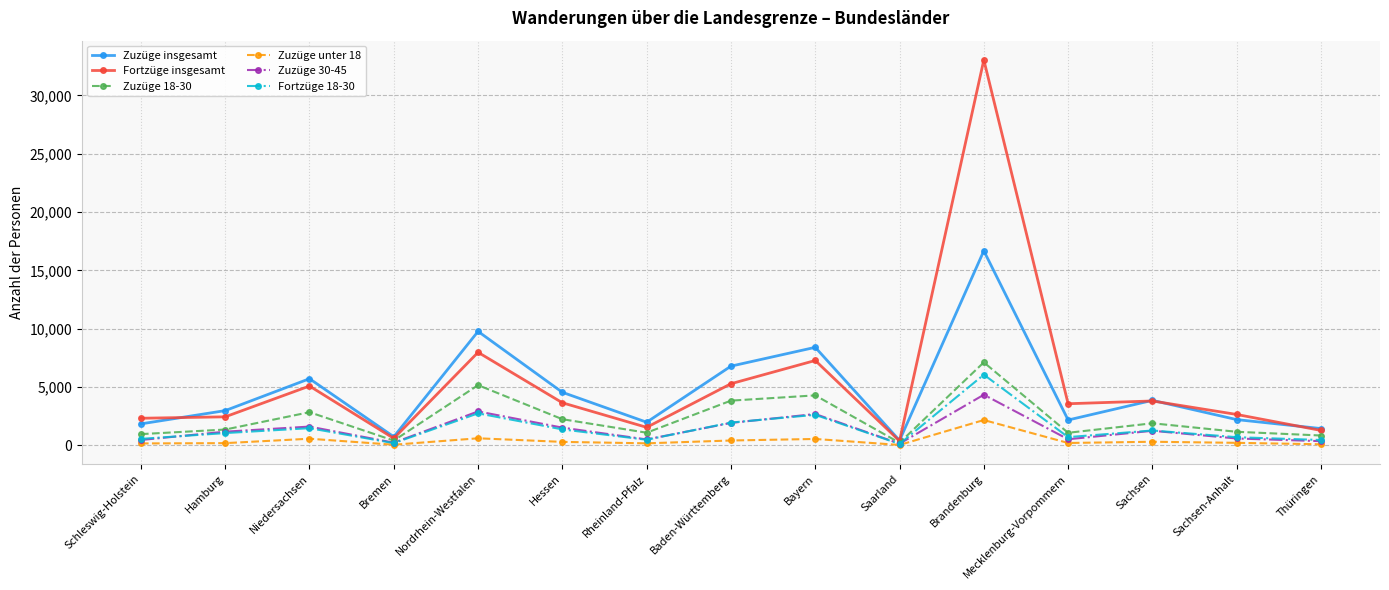

True or false: Fortzüge 18-30 has more than 2 interior local peaks.

True